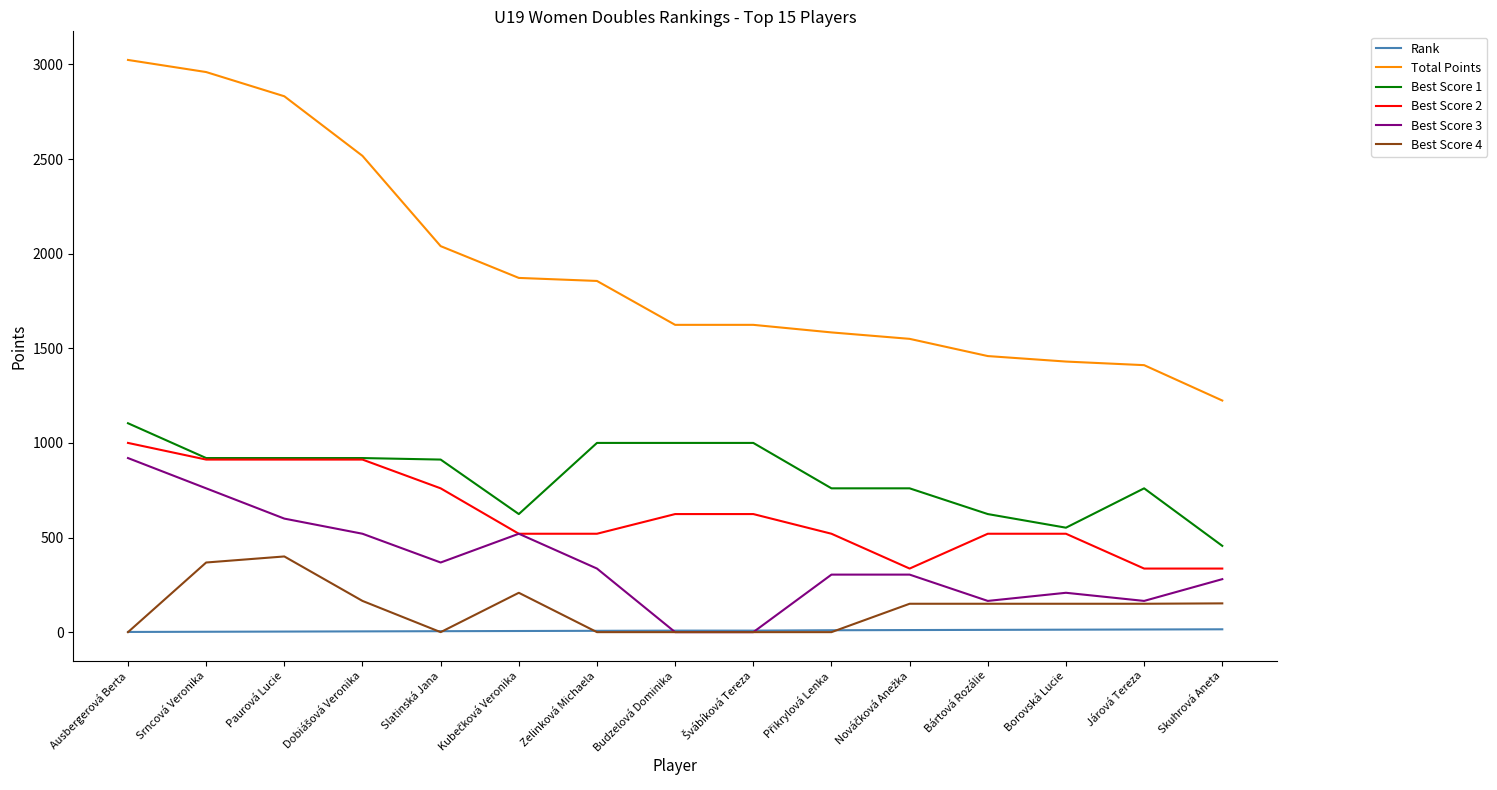

True or false: Total Points and Best Score 2 cross at least once.

False